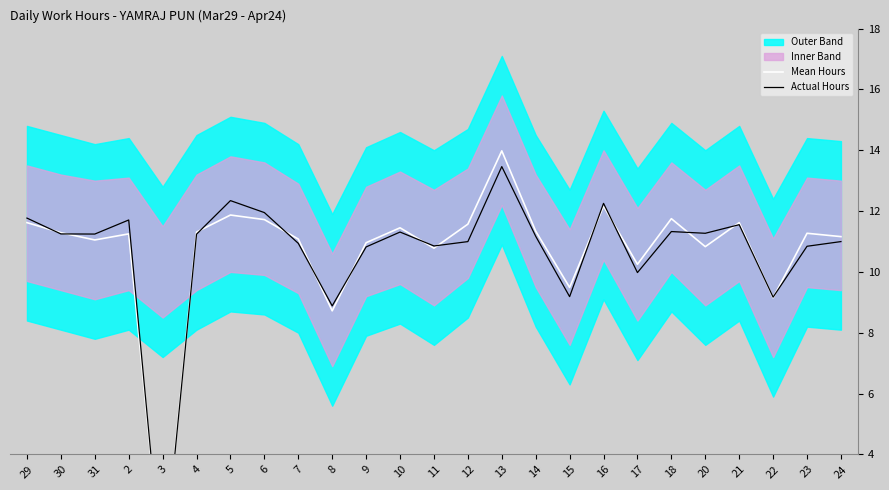

Between 13 and 18, which is larger?

13